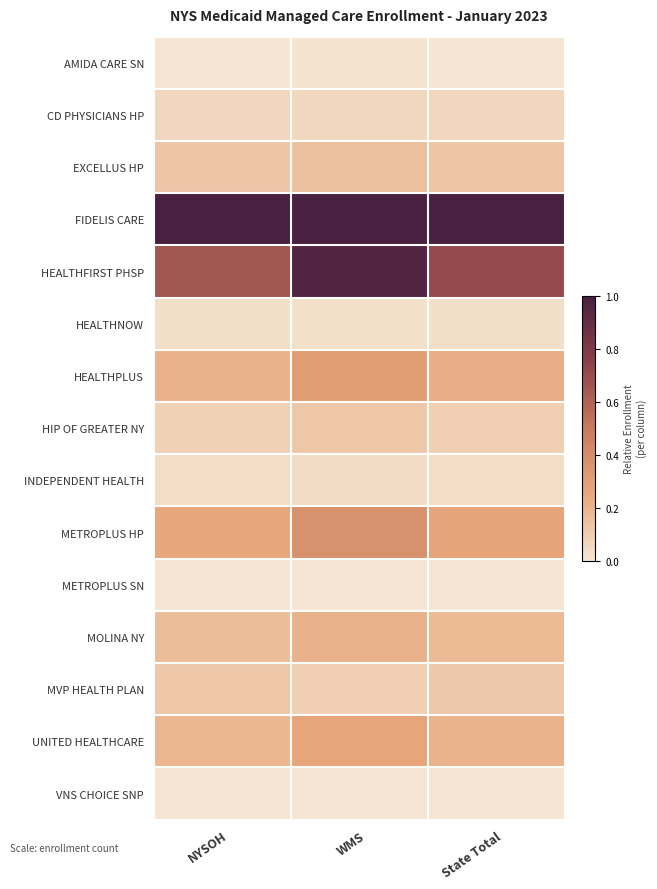

Reading left to right, extract all data points from this chart.

AMIDA CARE SN: NYSOH=0.0	WMS=0.0	State Total=0.0
CD PHYSICIANS HP: NYSOH=0.1	WMS=0.1	State Total=0.1
EXCELLUS HP: NYSOH=0.1	WMS=0.2	State Total=0.1
FIDELIS CARE: NYSOH=1.0	WMS=1.0	State Total=1.0
HEALTHFIRST PHSP: NYSOH=0.7	WMS=1.0	State Total=0.7
HEALTHNOW: NYSOH=0.0	WMS=0.0	State Total=0.0
HEALTHPLUS: NYSOH=0.2	WMS=0.3	State Total=0.2
HIP OF GREATER NY: NYSOH=0.1	WMS=0.1	State Total=0.1
INDEPENDENT HEALTH: NYSOH=0.0	WMS=0.0	State Total=0.0
METROPLUS HP: NYSOH=0.3	WMS=0.4	State Total=0.3
METROPLUS SN: NYSOH=0.0	WMS=0.0	State Total=0.0
MOLINA NY: NYSOH=0.2	WMS=0.2	State Total=0.2
MVP HEALTH PLAN: NYSOH=0.1	WMS=0.1	State Total=0.1
UNITED HEALTHCARE: NYSOH=0.2	WMS=0.3	State Total=0.2
VNS CHOICE SNP: NYSOH=0.0	WMS=0.0	State Total=0.0